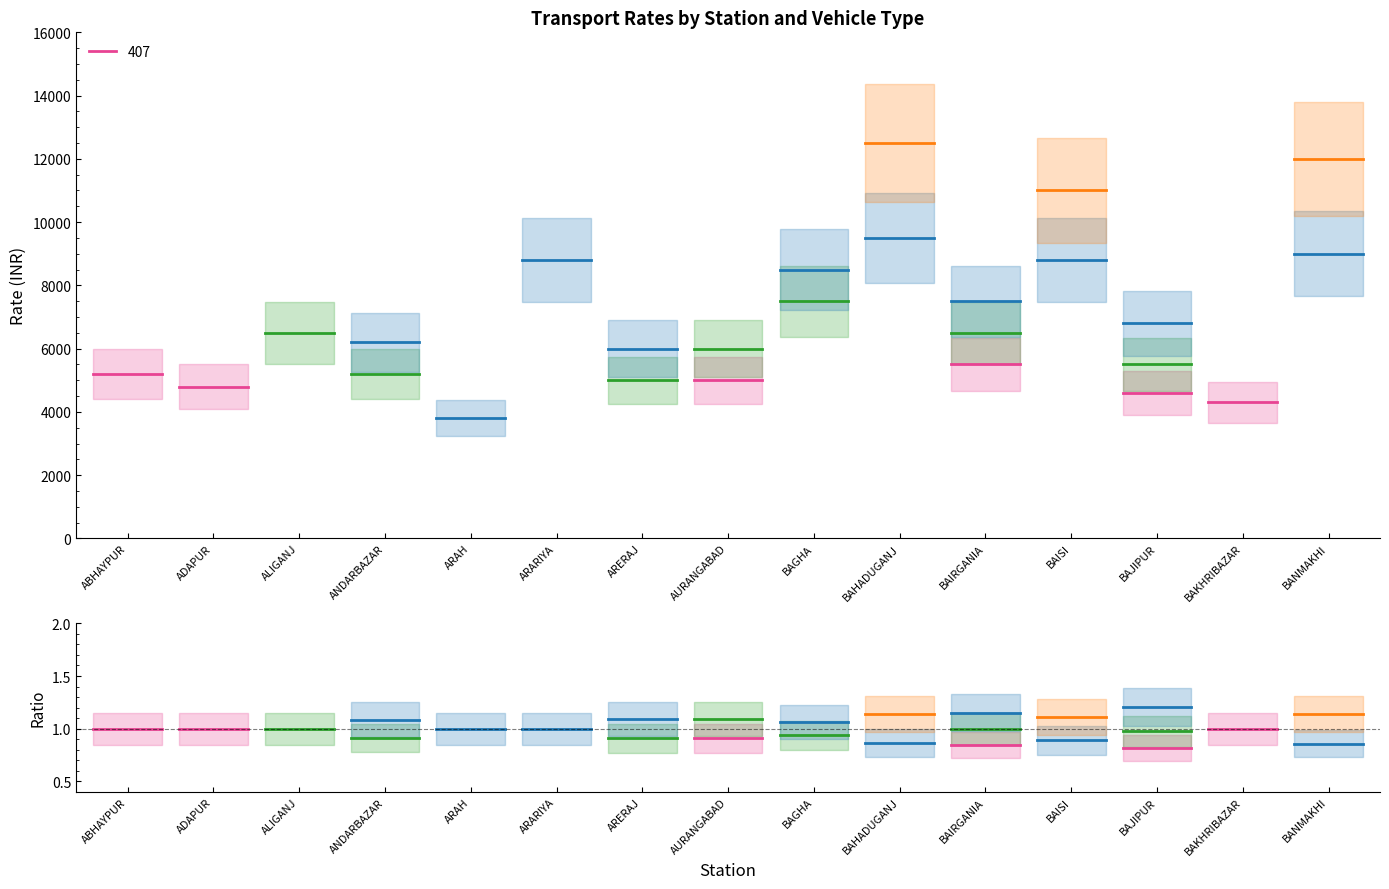

Does the chart have visible grid lines?

No